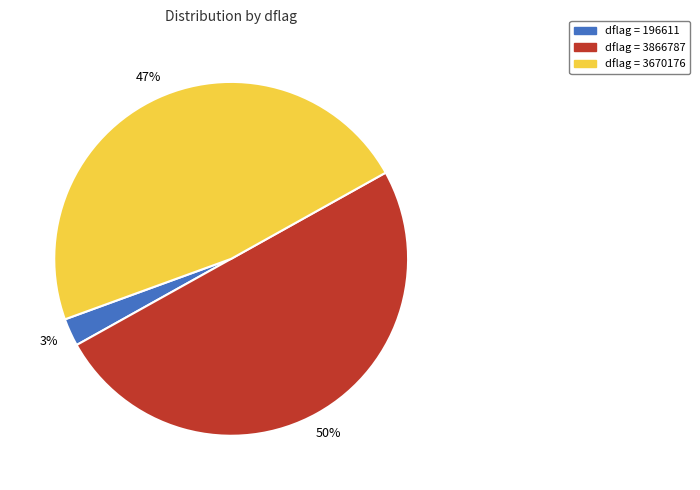

To the nearest percent, what is the average slice percentage?

33%